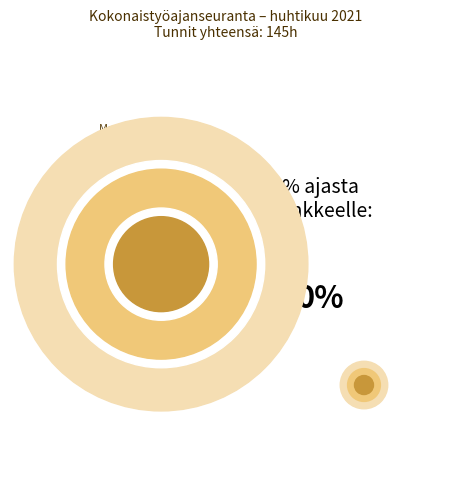

Between Muu kuin hankkeelle tehty työ and Hankkeelle tehty työ, which is larger?

Muu kuin hankkeelle tehty työ